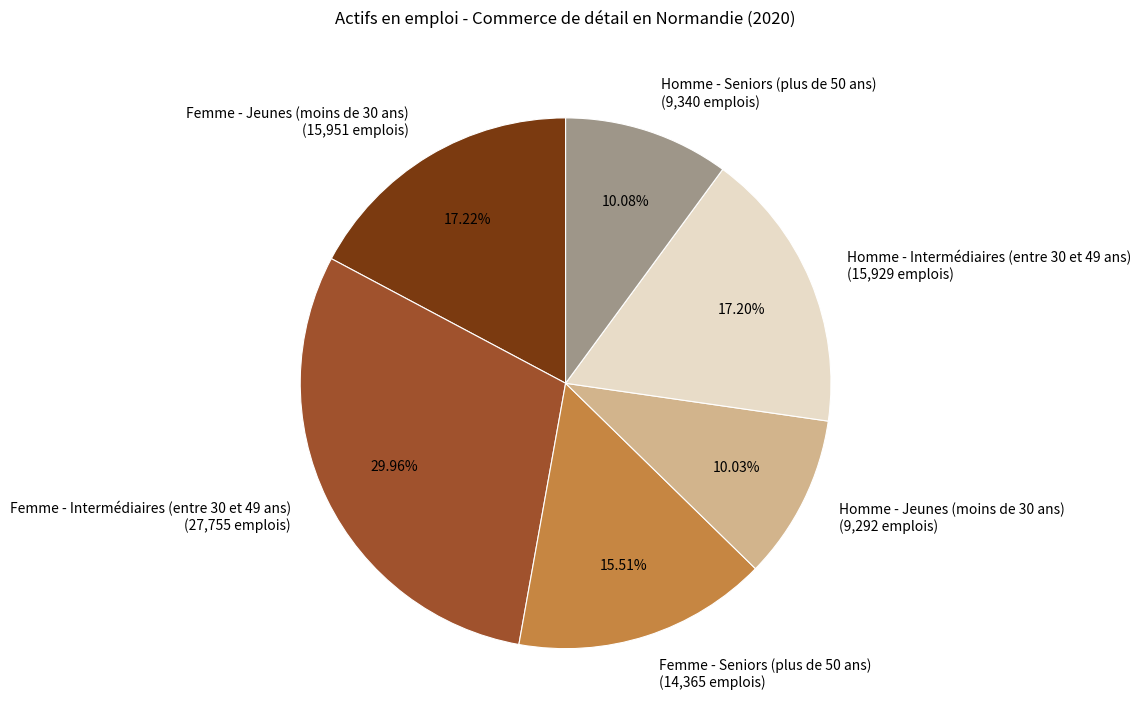

What is the largest slice in the pie chart?

Femme - Intermédiaires (entre 30 et 49 ans)